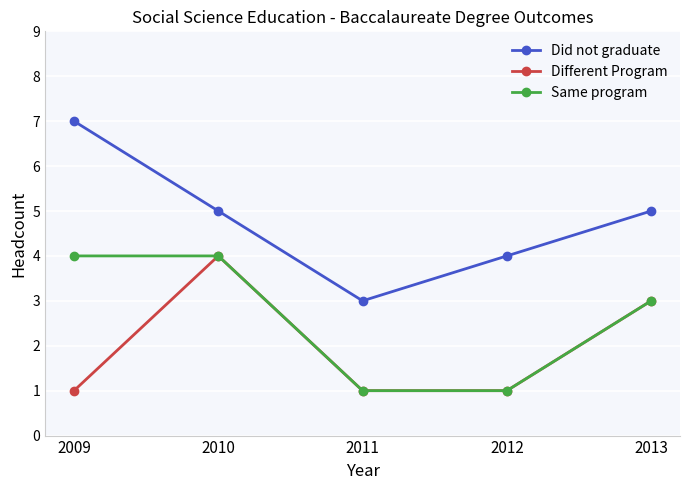

True or false: Did not graduate has a value of 4 at 2012.

True